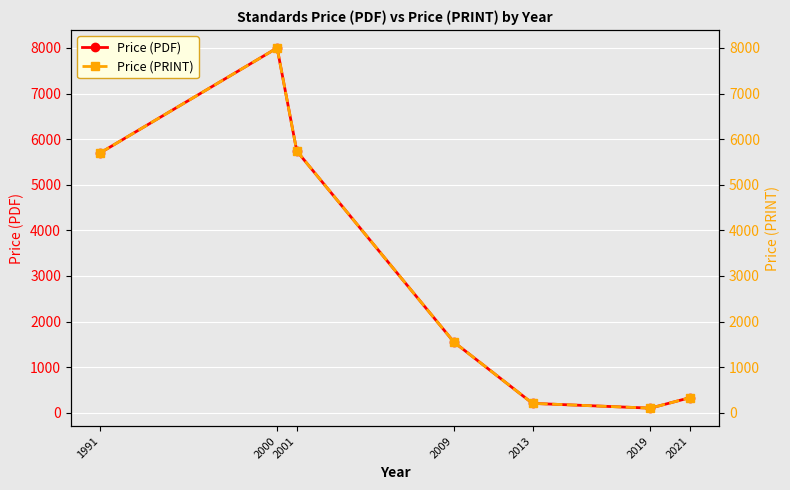

At which label does Price (PRINT) reach its minimum?

2019